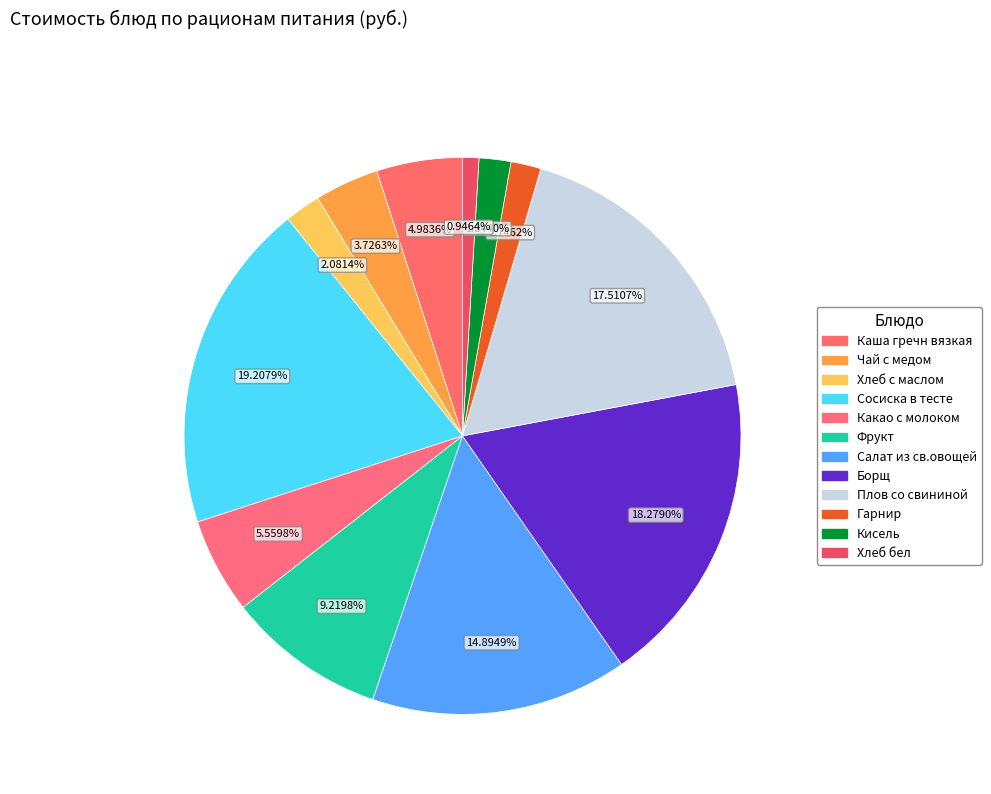

What is the total percentage of Борщ and Салат из св.овощей?

33.2%